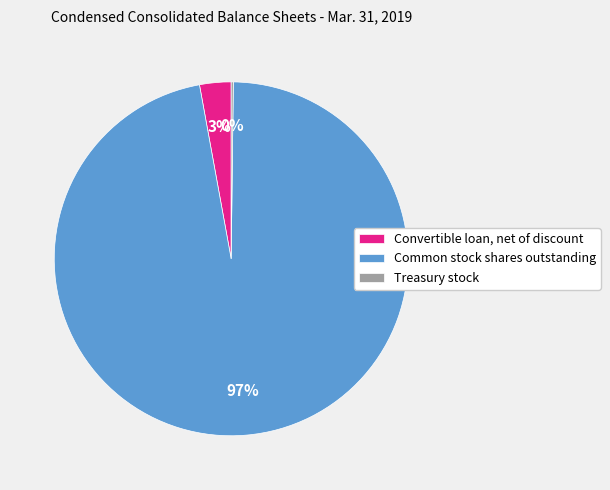

To the nearest percent, what is the difference between the largest and smallest slice percentages?

97%